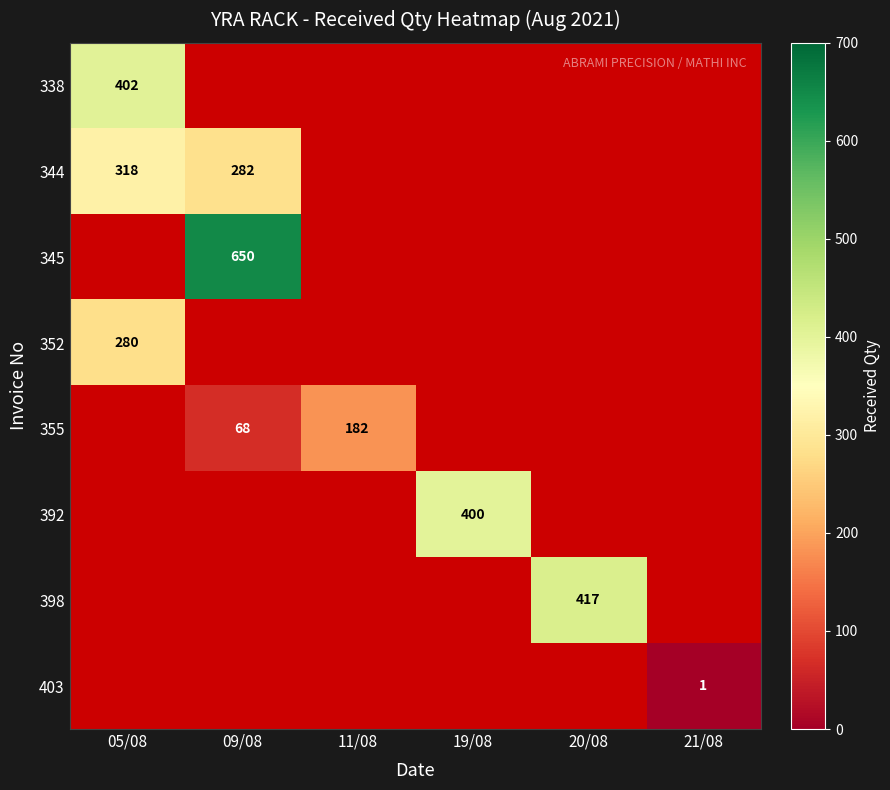

True or false: 355 has a value of 68 at 09/08.

True